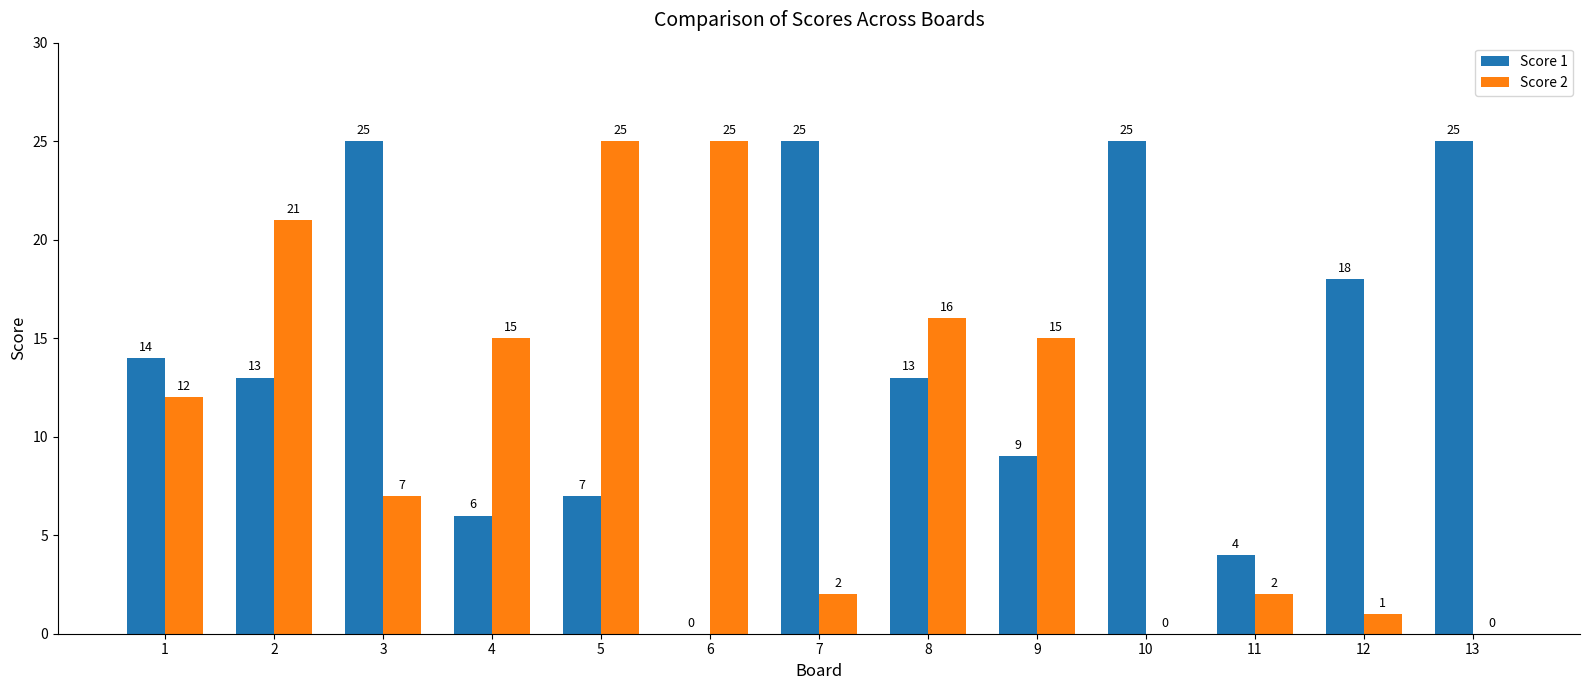

What value does the Score 2 series have at 11?

2